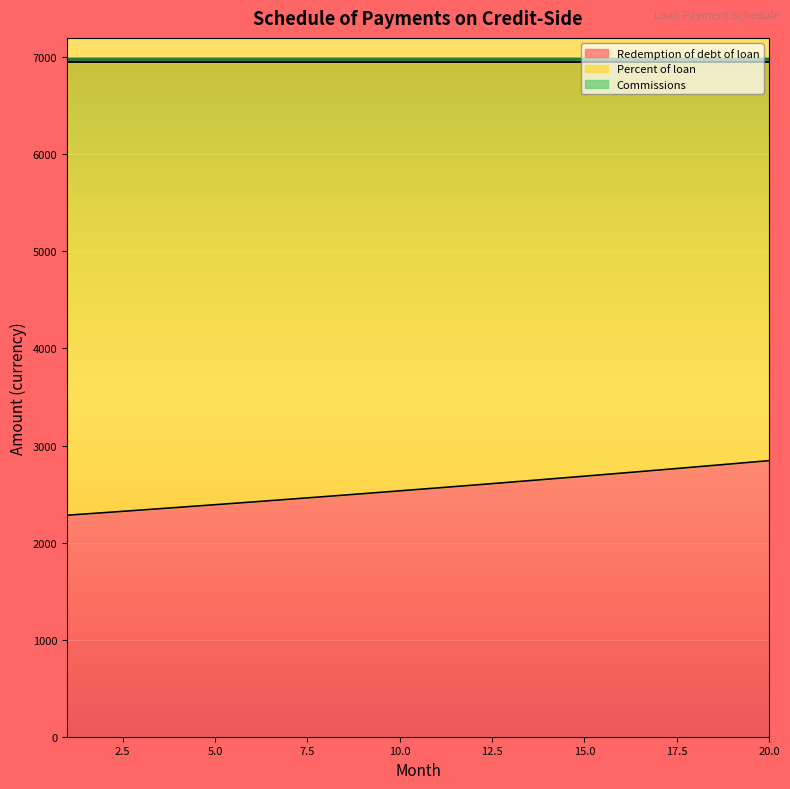

Rank the series at 3 from highest to lowest value.

Percent of loan, Redemption of debt of loan, Commissions